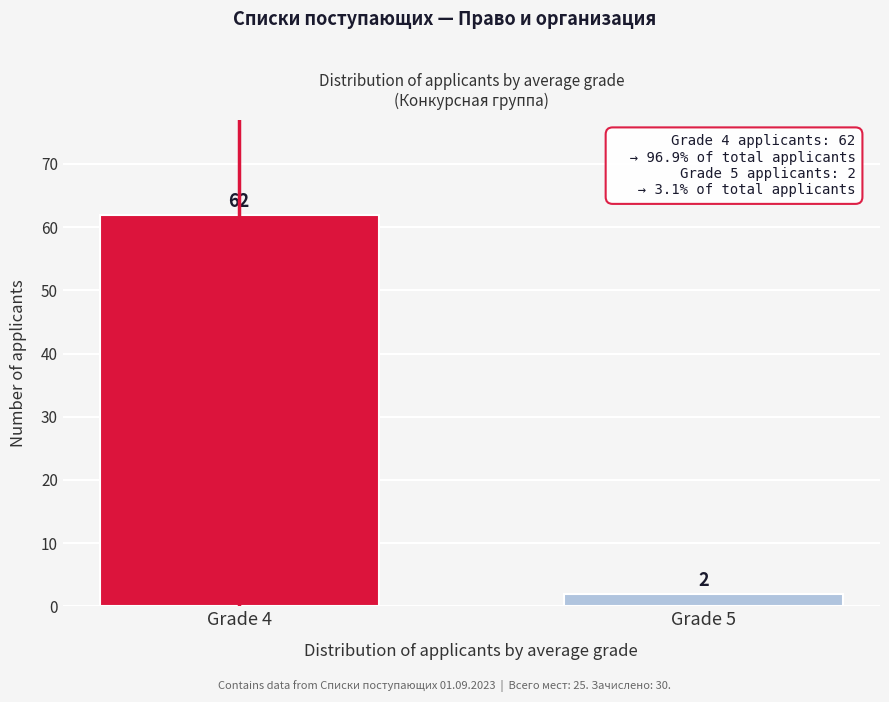

Reading right to left, extract all data points from this chart.

Grade 5=2	Grade 4=62